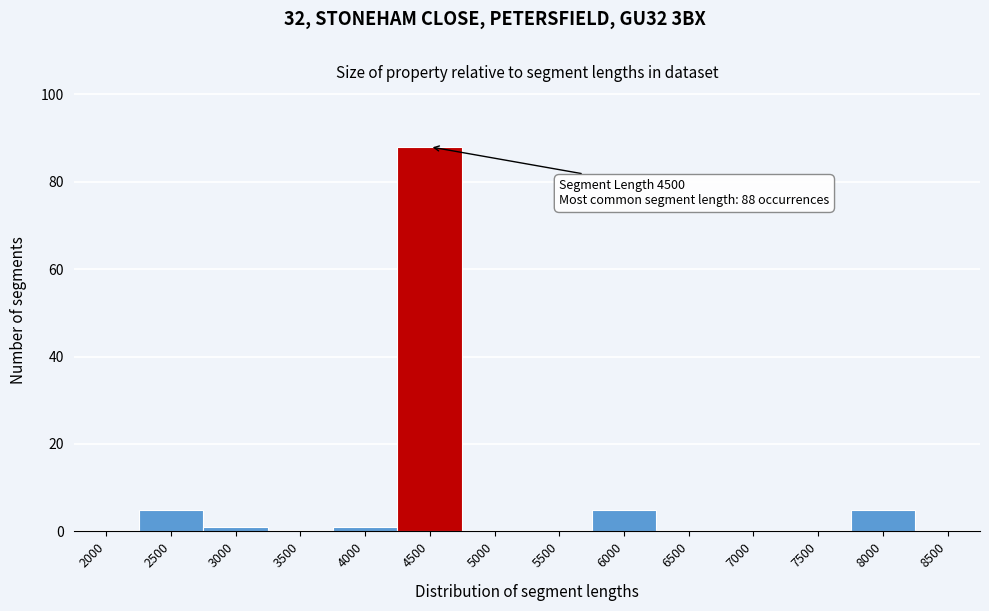

Reading left to right, what are all the values shown in this chart?

2000=0	2500=5	3000=1	3500=0	4000=1	4500=88	5000=0	5500=0	6000=5	6500=0	7000=0	7500=0	8000=5	8500=0